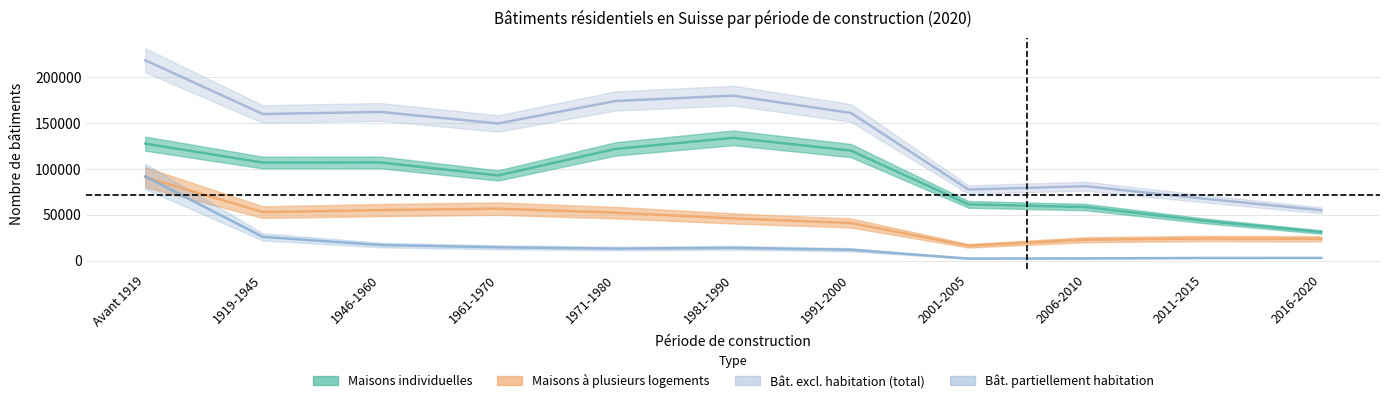

At which category does Maisons individuelles reach its first local valley?

1919-1945